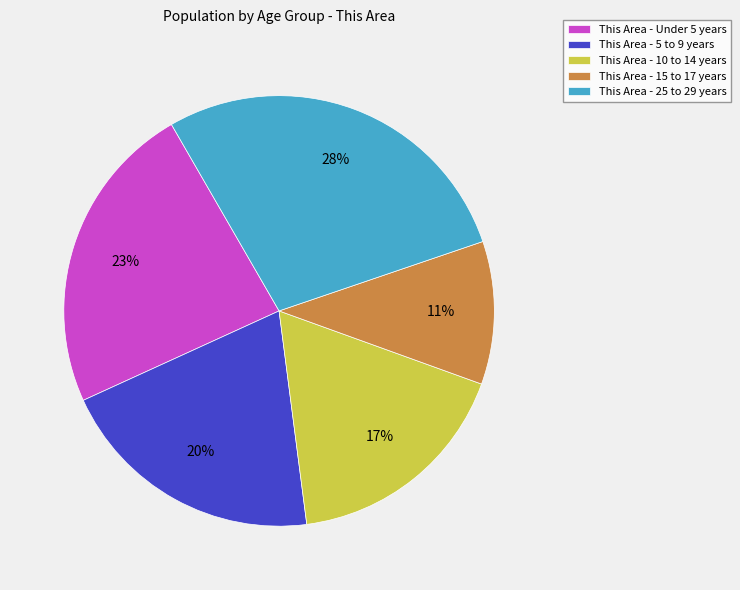

Does any single category account for the majority?

No